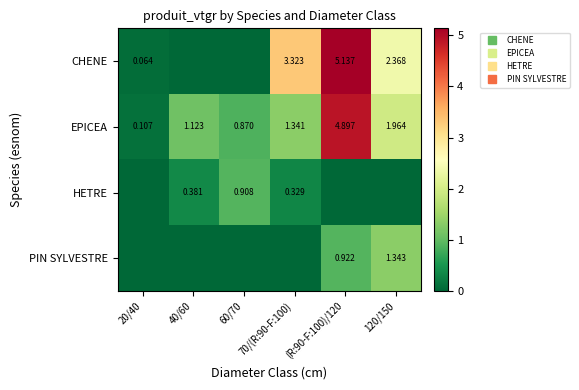

How many HETRE values are between 0 and 1?

6